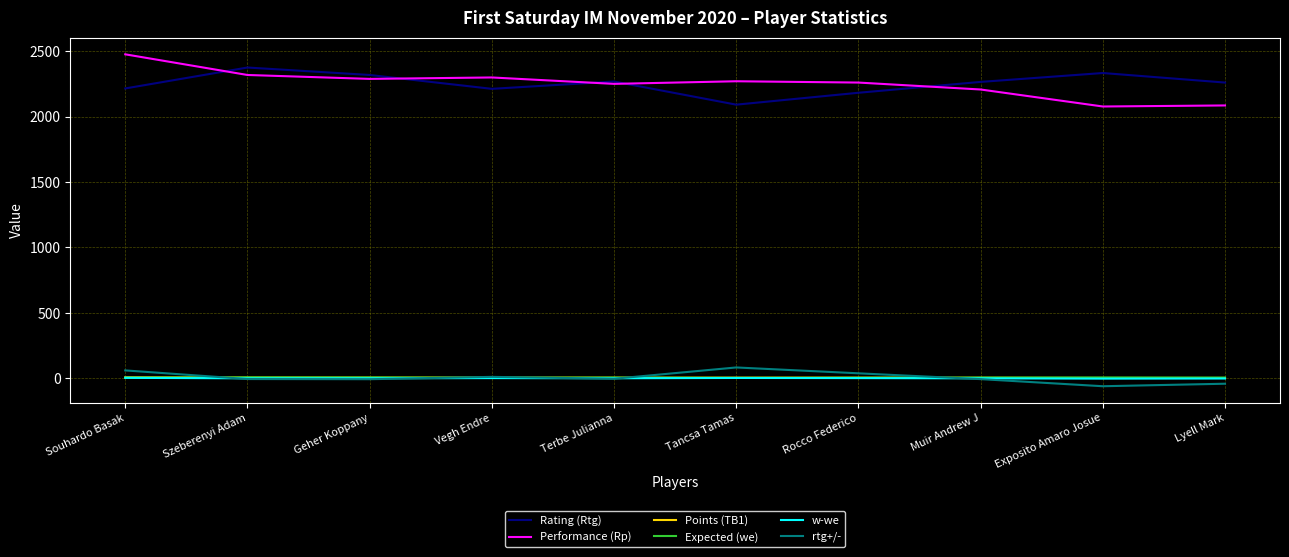

At which category does the chart reach its peak across all series?

Souhardo Basak